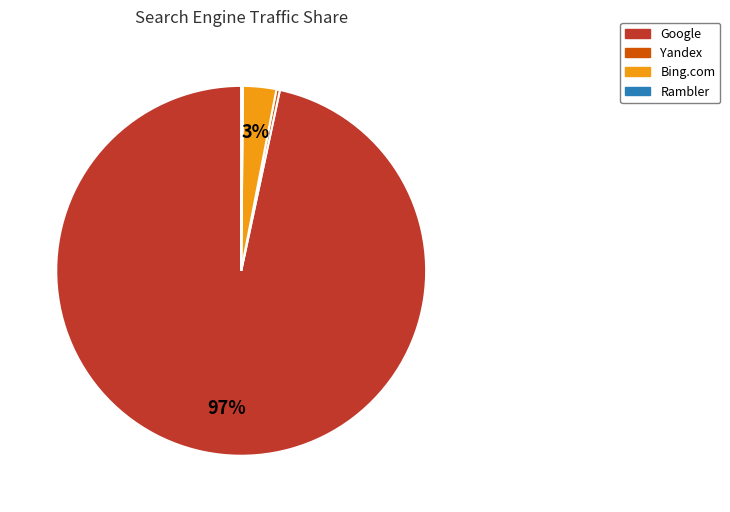

To the nearest percent, what is the average slice percentage?

25%